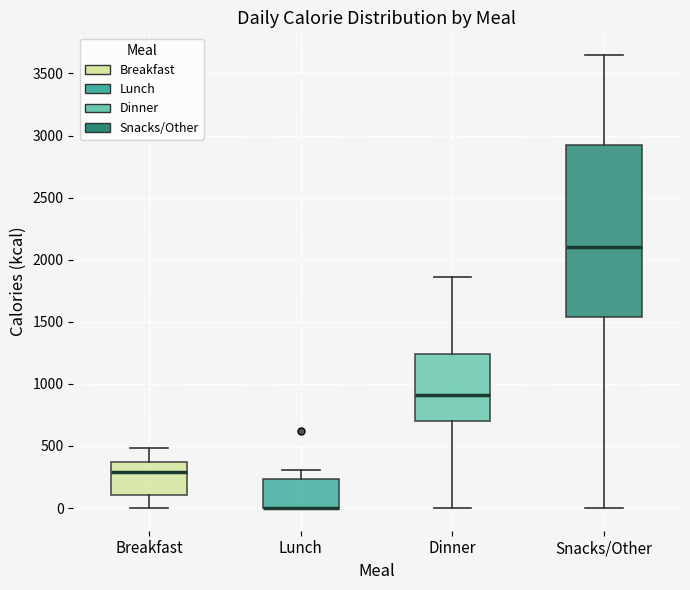

Reading left to right, transcribe this box plot: for each box, give where its median line is, the range the box spans, and where its two whiskers end, as read against the y-axis. The values are not printed on the chart, so give them approximately, as read against the axis.

Breakfast: median 300, box 100 to 350, whiskers 0 to 500
Lunch: median 0 (drawn on the box's lower edge), box 0 to 250, whiskers 0 to 300
Dinner: median 900, box 700 to 1250, whiskers 0 to 1850
Snacks/Other: median 2100, box 1550 to 2950, whiskers 0 to 3650